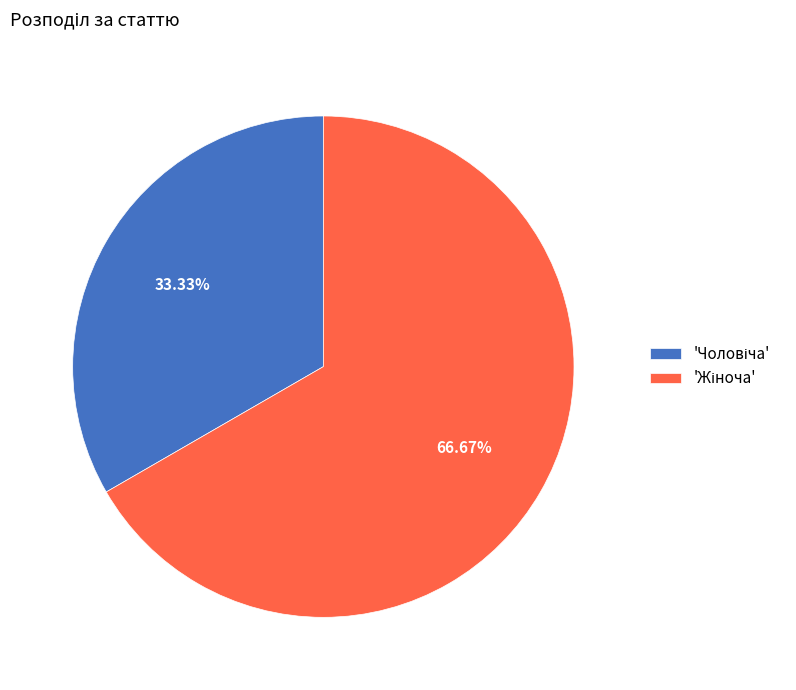

Is there a majority slice in this chart?

Yes